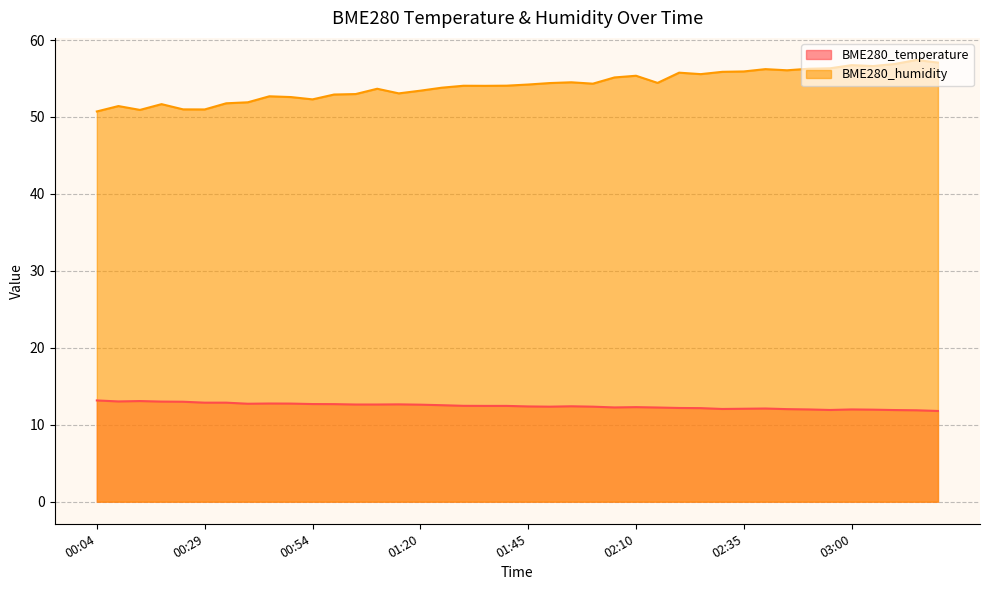

What is the value of the BME280_humidity point at the 22nd from the left?

54.4